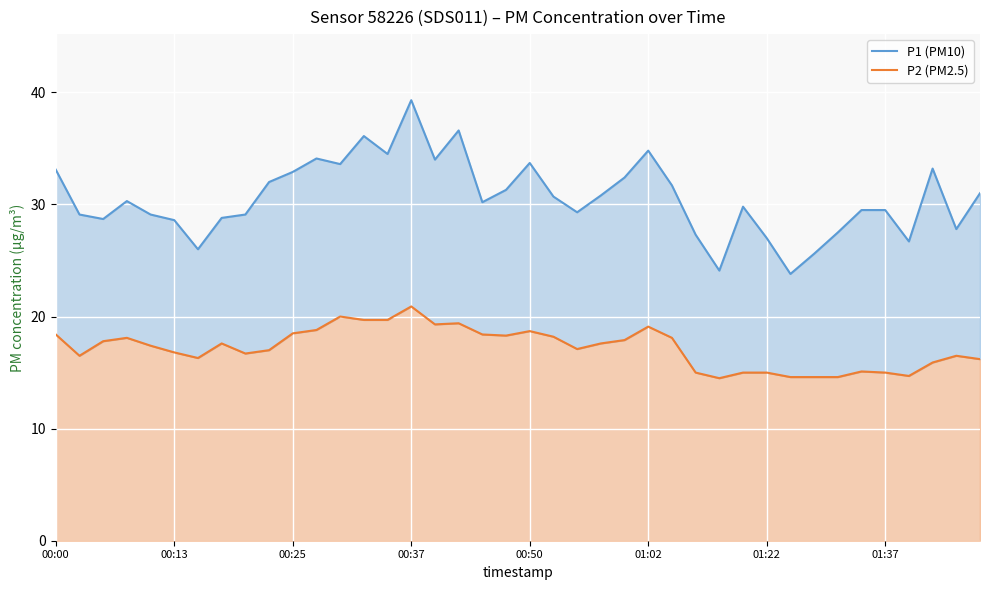

What is the difference between the maximum and minimum values in the P1 (PM10) series?

15.5